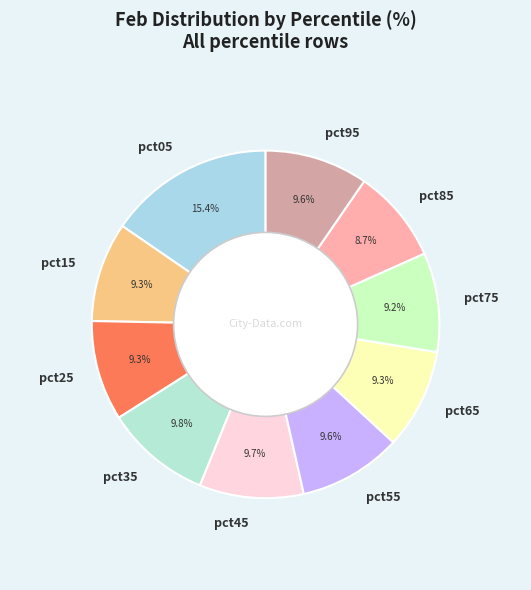

Approximately how many times larger is the value at pct45 compared to pct35?

1.0